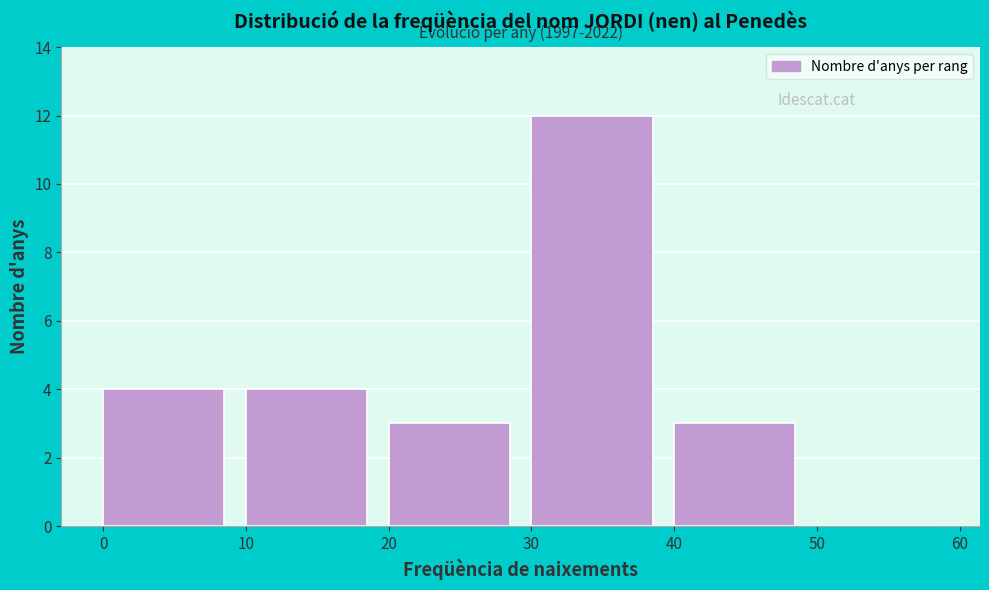

Over which range of the x-axis is the bar tallest?

30 to 40